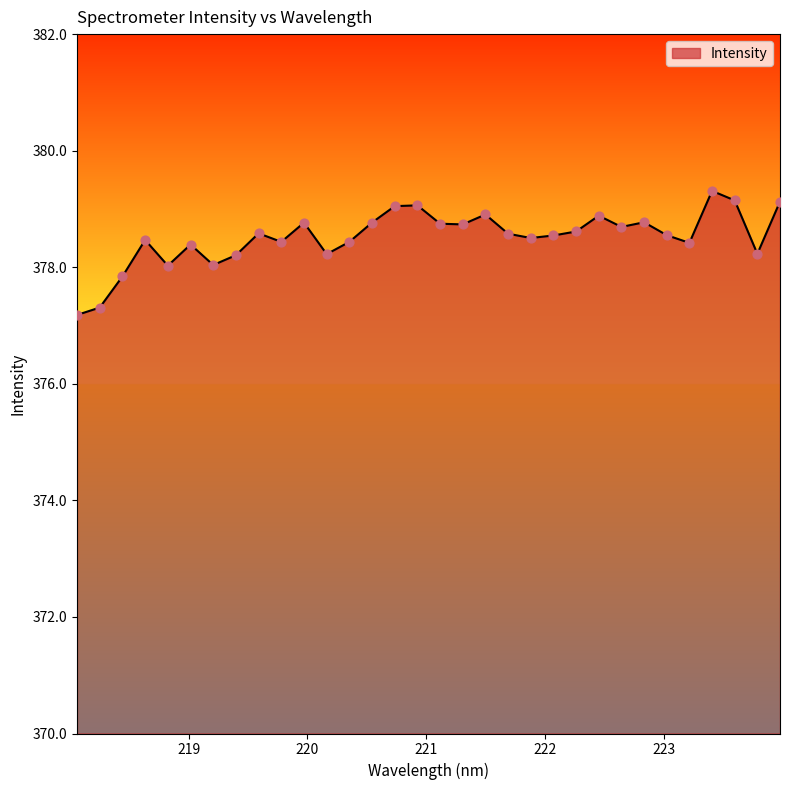

What is the difference between the maximum and minimum values?

2.1